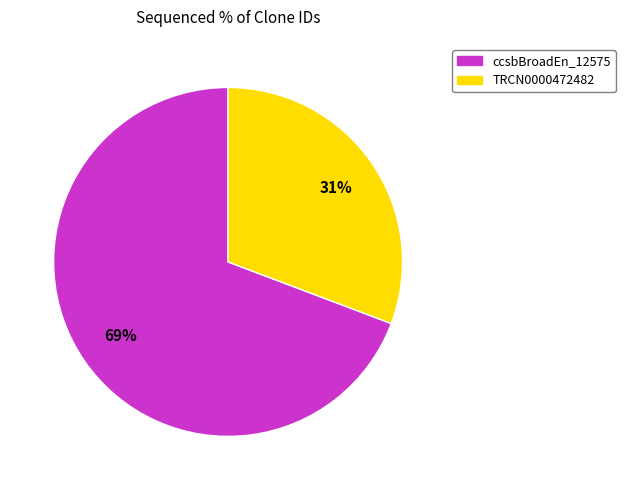

To the nearest percent, what is the average slice percentage?

50%